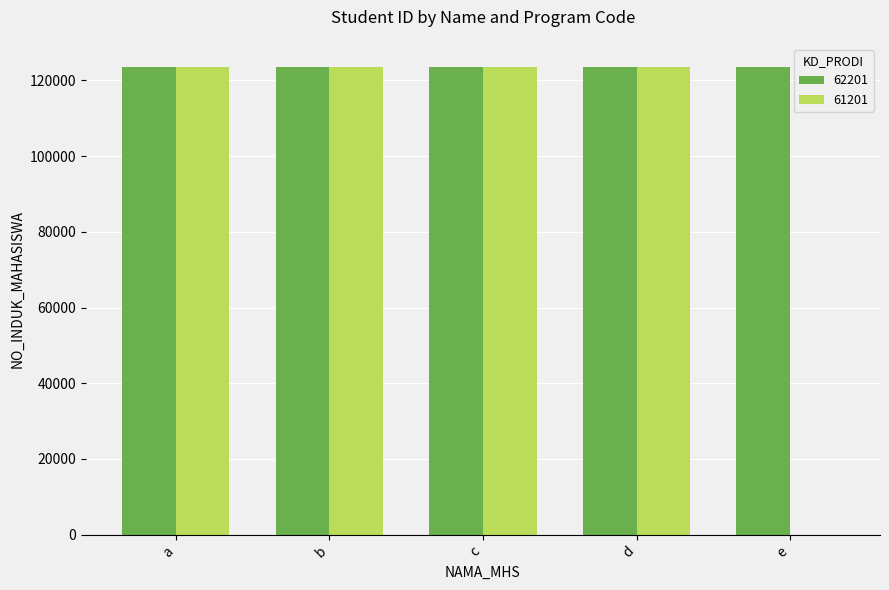

Is it true that 62201 equals 161121 at b?

False